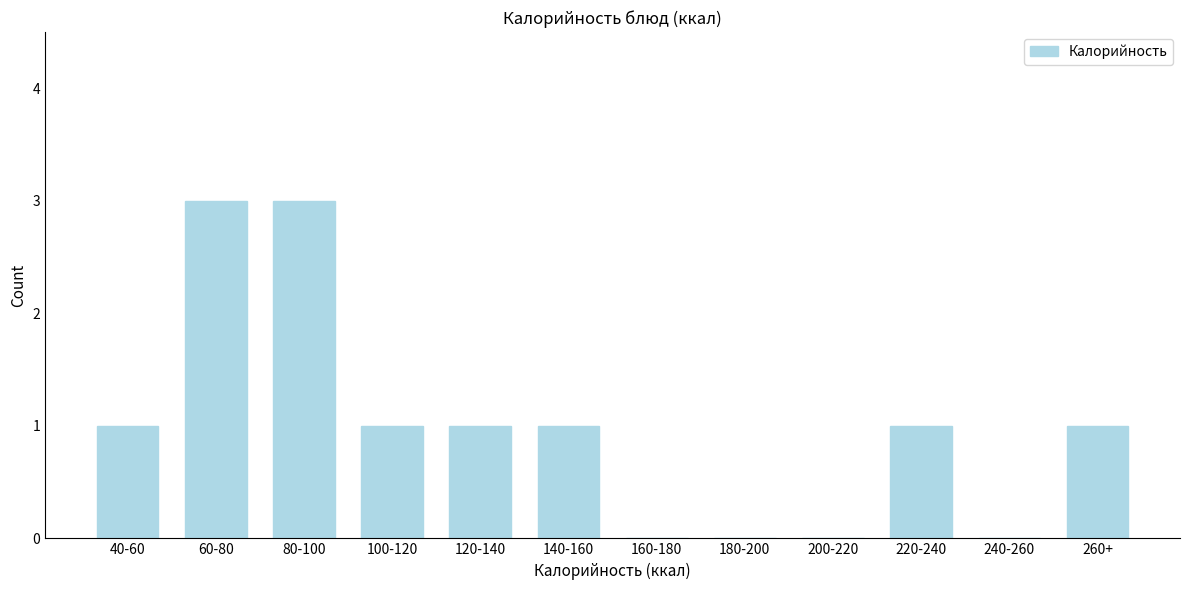

Reading left to right, transcribe all the data shown in this chart.

40-60=1	60-80=3	80-100=3	100-120=1	120-140=1	140-160=1	160-180=0	180-200=0	200-220=0	220-240=1	240-260=0	260+=1